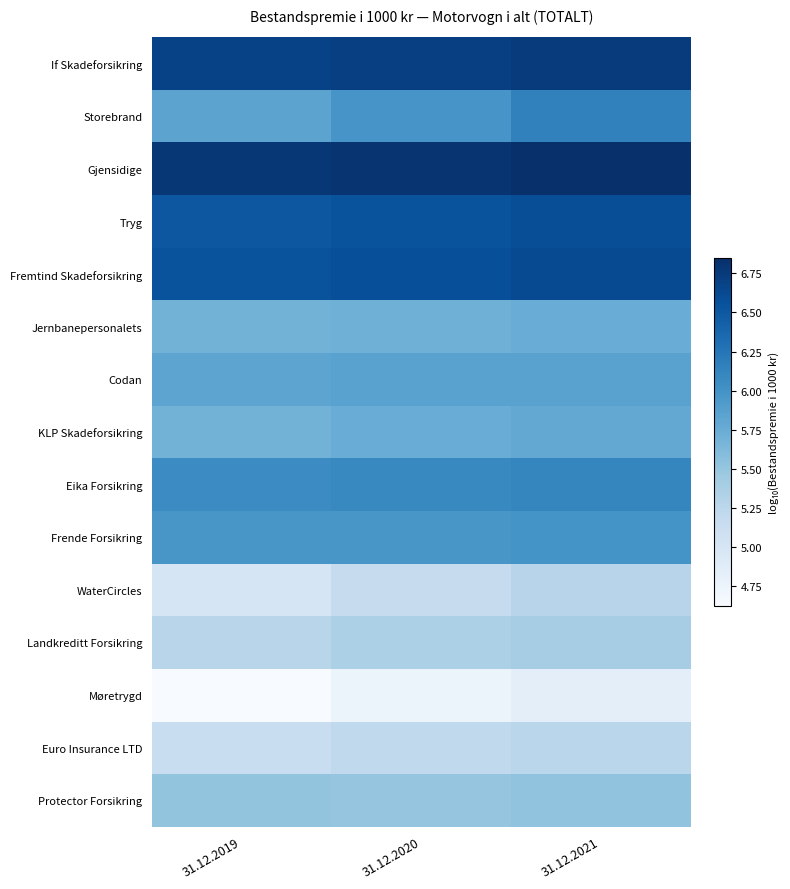

Which series has the largest total across all categories?

Gjensidige